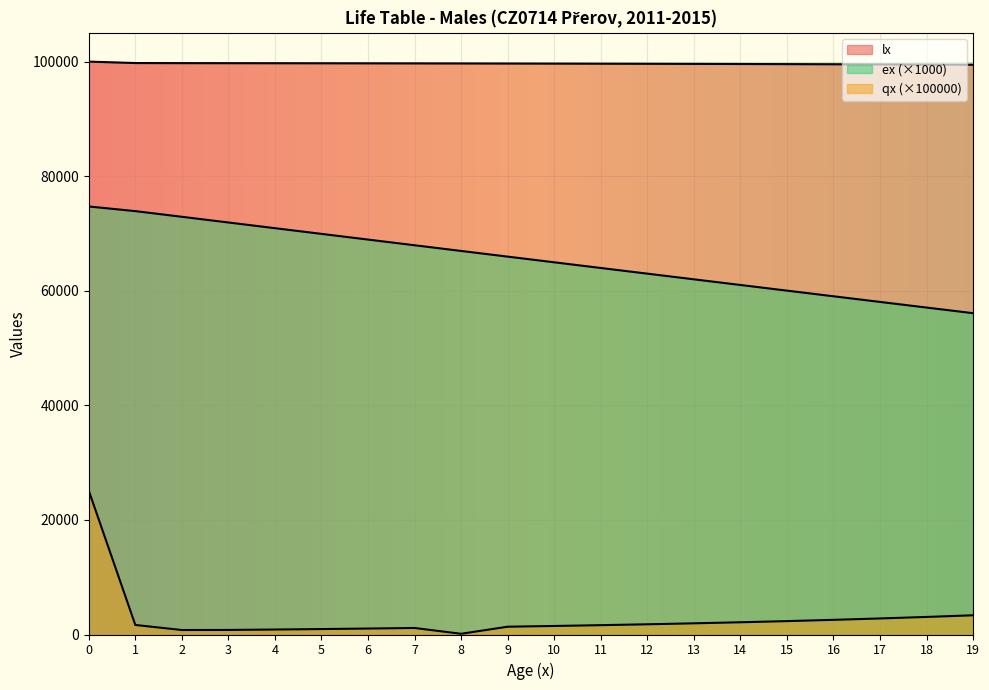

Which series has the widest spread of values?

qx_scaled